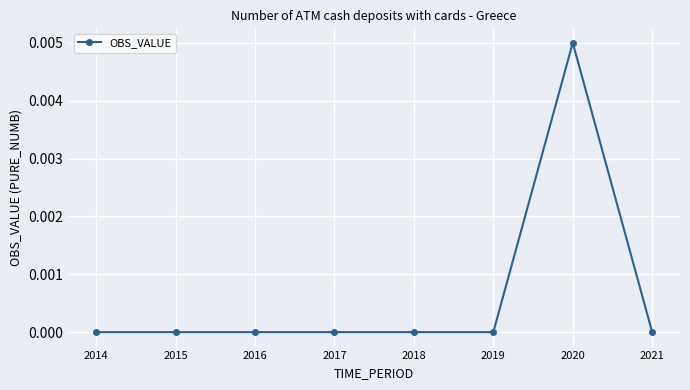

Which label corresponds to the largest value in the chart?

2020